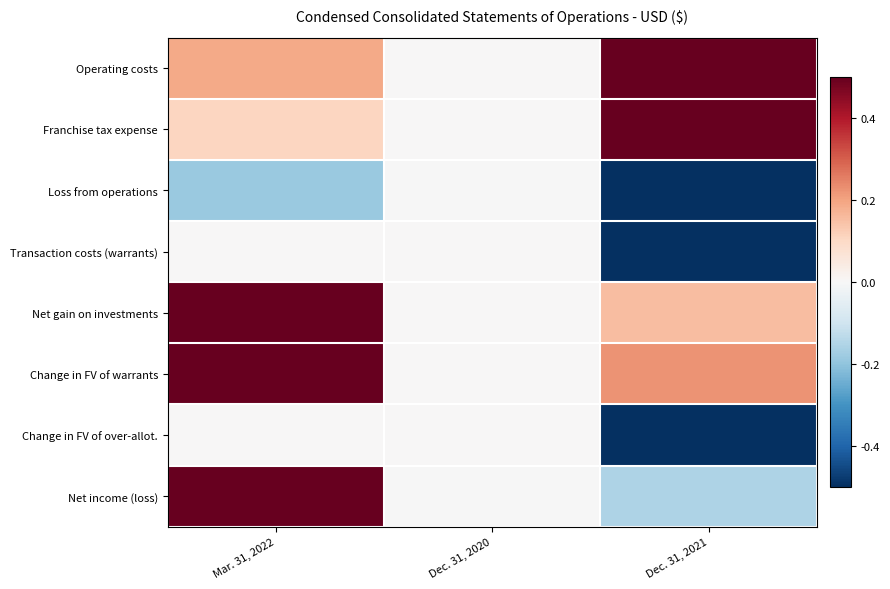

What is the total value across all series at Dec. 31, 2021?

-0.3